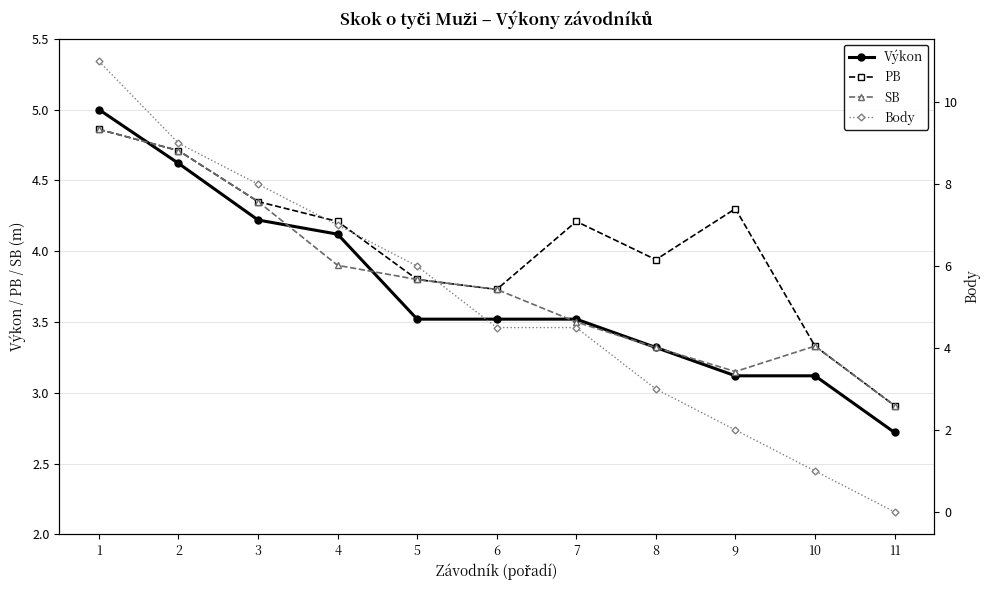

Read the SB value at 4.

3.9